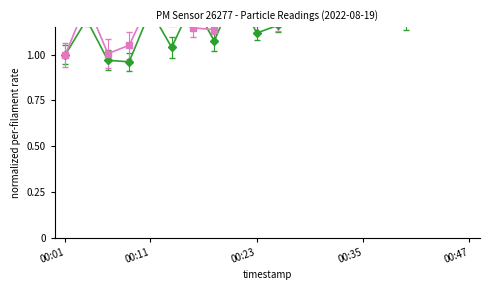

What is the minimum value for P2?

1.0